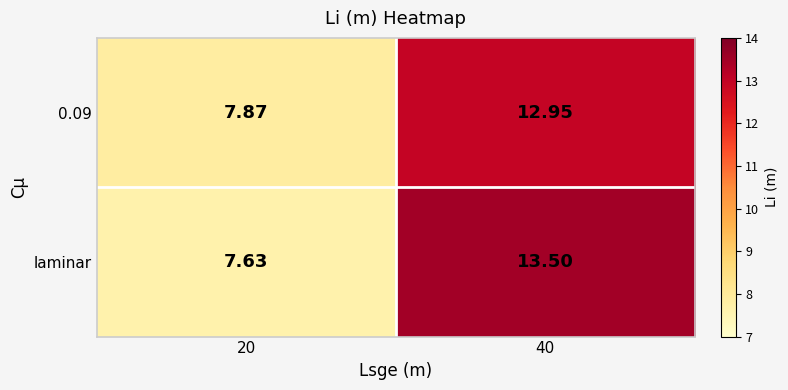

What is the spread (max minus min) of values at 20?

0.2